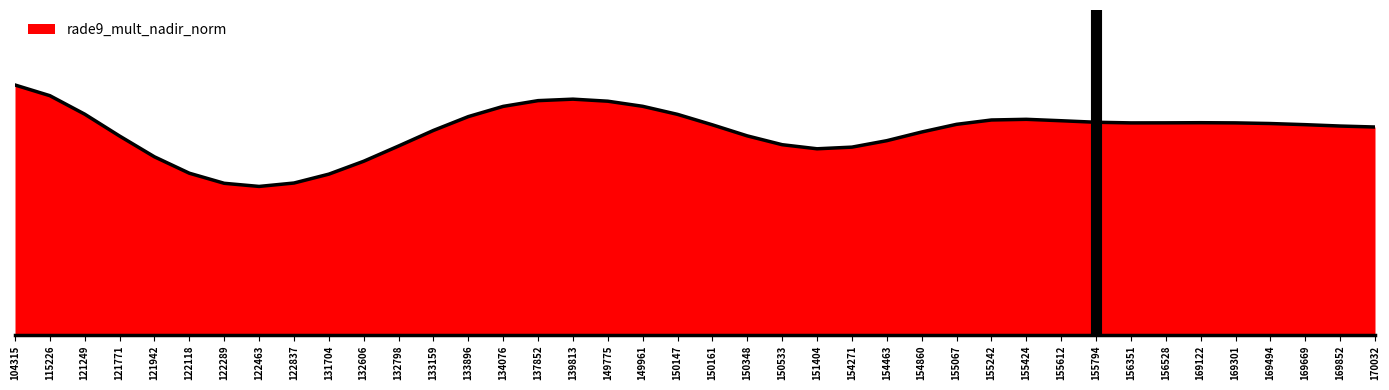

What is the ratio of the value at 155794 to the value at 115226?

0.7